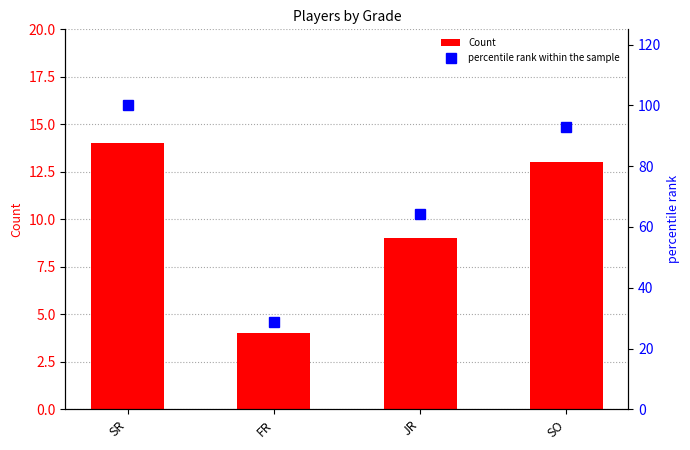

What is the sum of all percentile rank within the sample values?

285.7